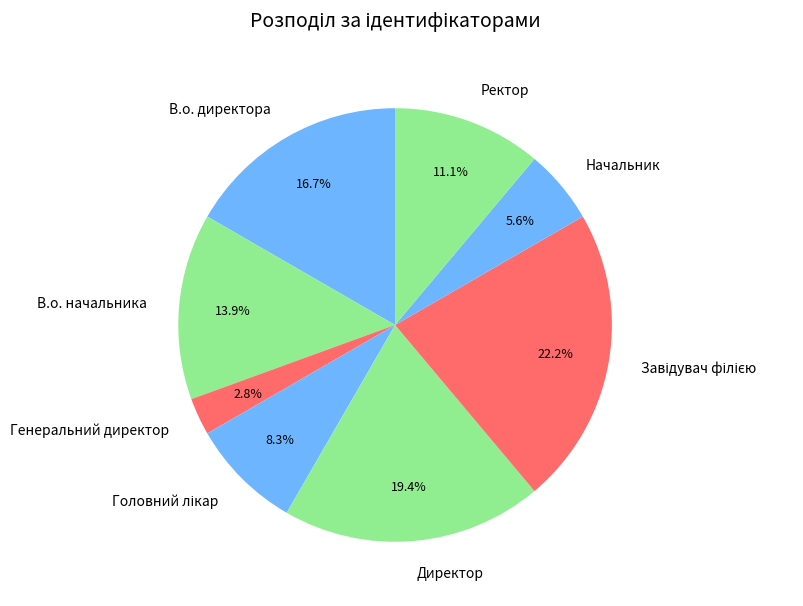

The Начальник slice represents 6% of the pie. True or false?

True